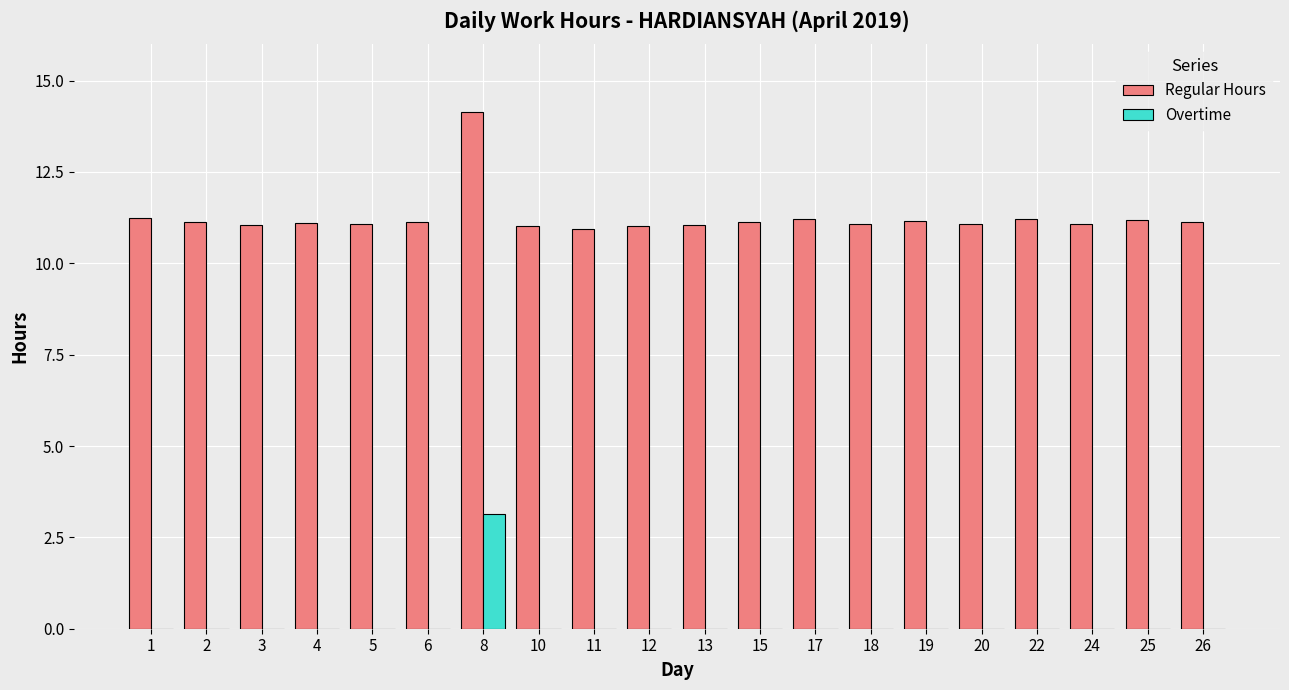

Which series has the largest total across all categories?

Regular Hours